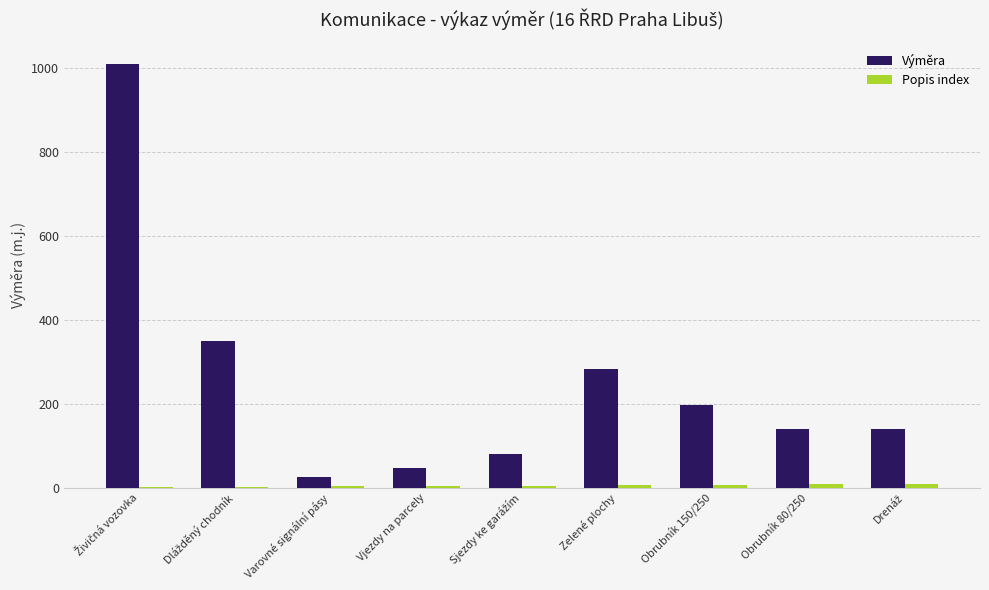

Which series has the largest total across all categories?

Výměra